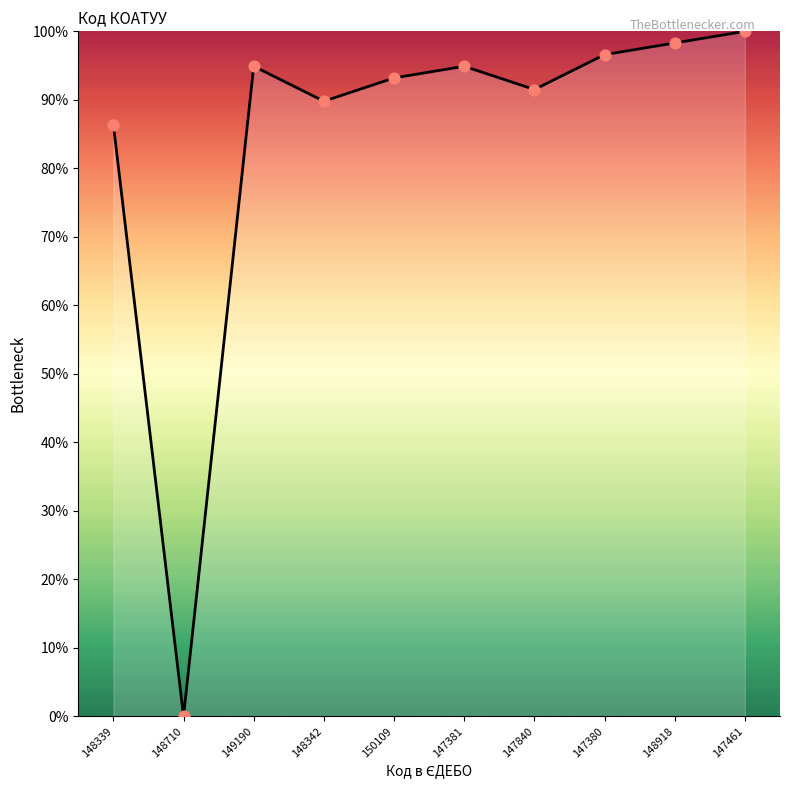

What is the change in value from 147840 to 148918?

+6.8